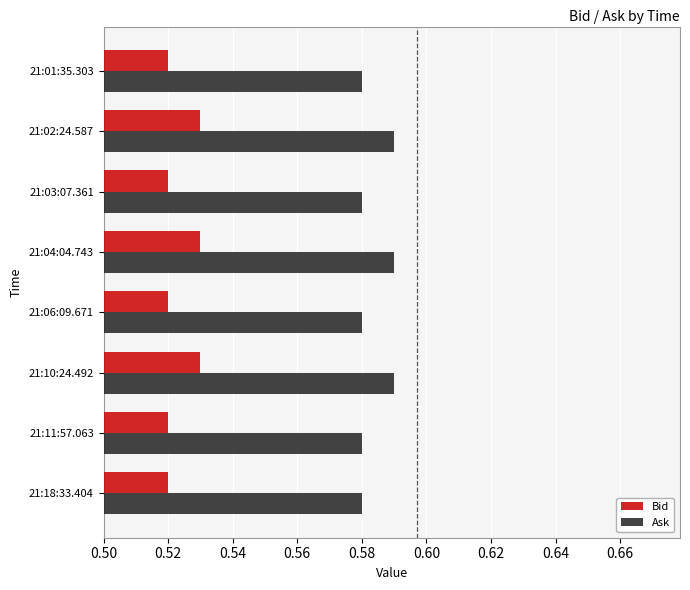

What is the total value across all series at 21:02:24.587?

1.1